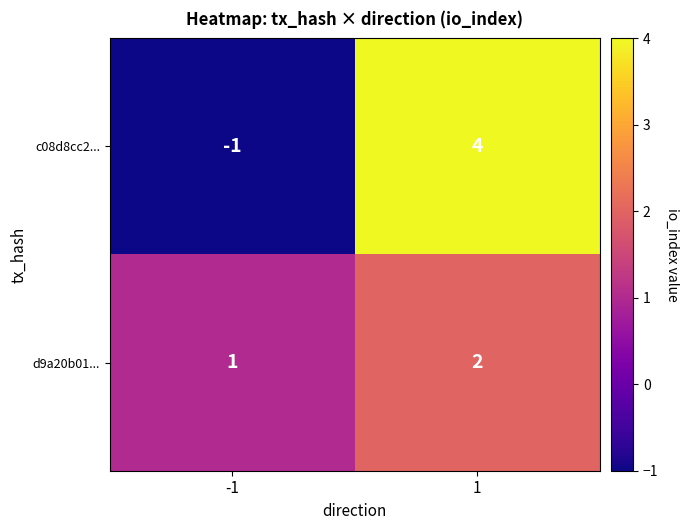

How many negative values does the c08d8cc2... series have?

1